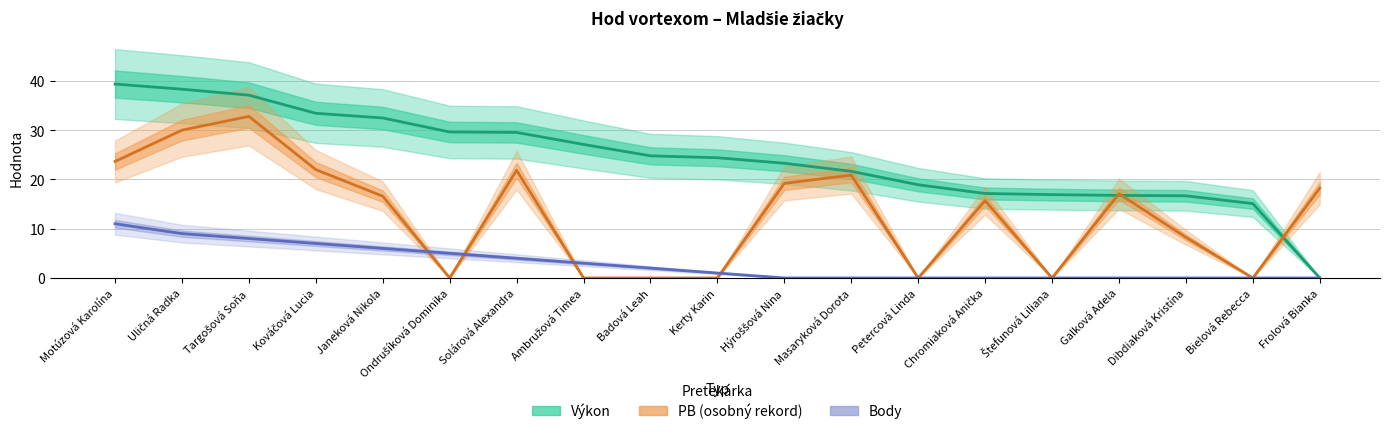

Reading left to right, what are all the values shown in this chart?

Výkon: 39.3	38.3	37.1	33.4	32.5	29.6	29.5	27.1	24.8	24.4	23.3	21.6	18.9	17.1	16.9	16.8	16.7	15.1	0.0
PB (osobný rekord): 23.6	30.0	32.8	22.0	16.6	0.0	21.9	0.0	0.0	0.0	19.2	20.9	0.0	15.7	0.0	17.1	8.2	0.0	18.2
Body: 11.0	9.0	8.0	7.0	6.0	5.0	4.0	3.0	2.0	1.0	0.0	0.0	0.0	0.0	0.0	0.0	0.0	0.0	0.0